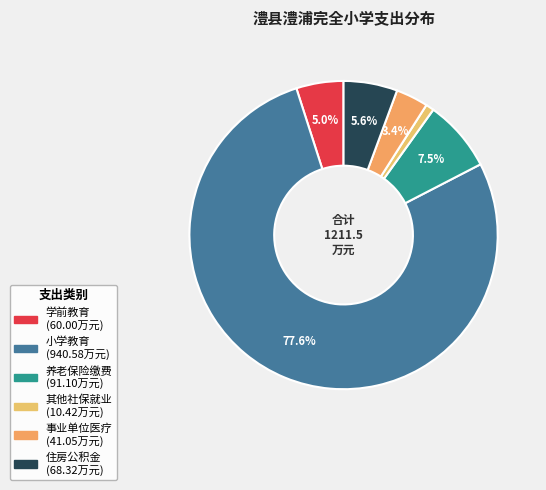

Which slice is the smallest?

其他社会保障和就业支出